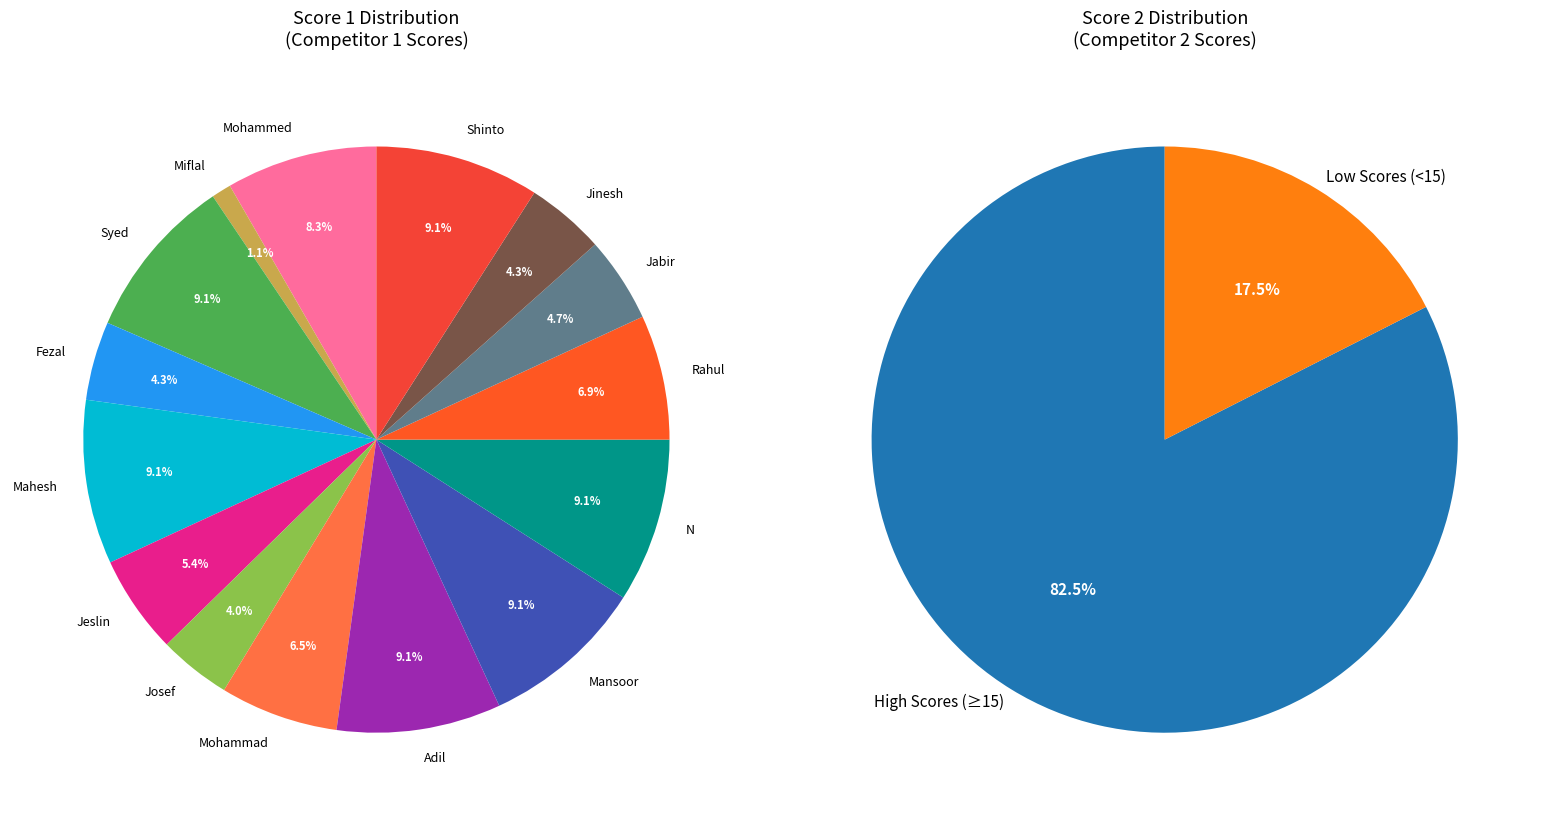

What is the change in value from Golandaz Mohammed Fezal to Scaria Shinto?

+13